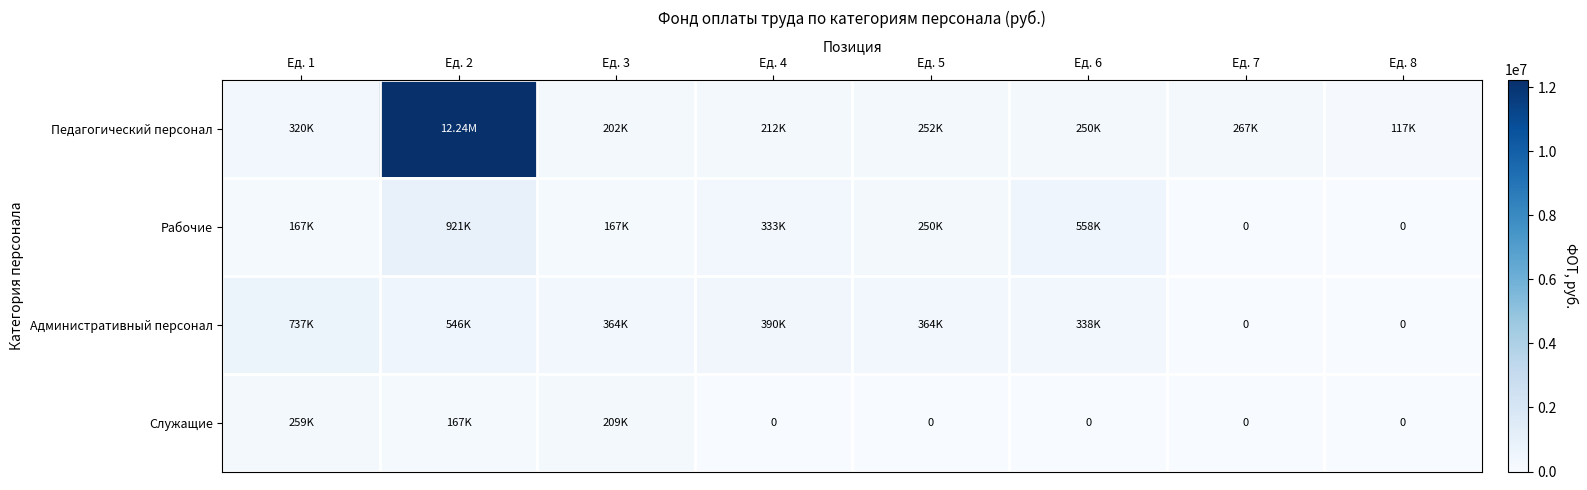

What is the difference between the maximum and minimum values in the Административный персонал series?

737137.3